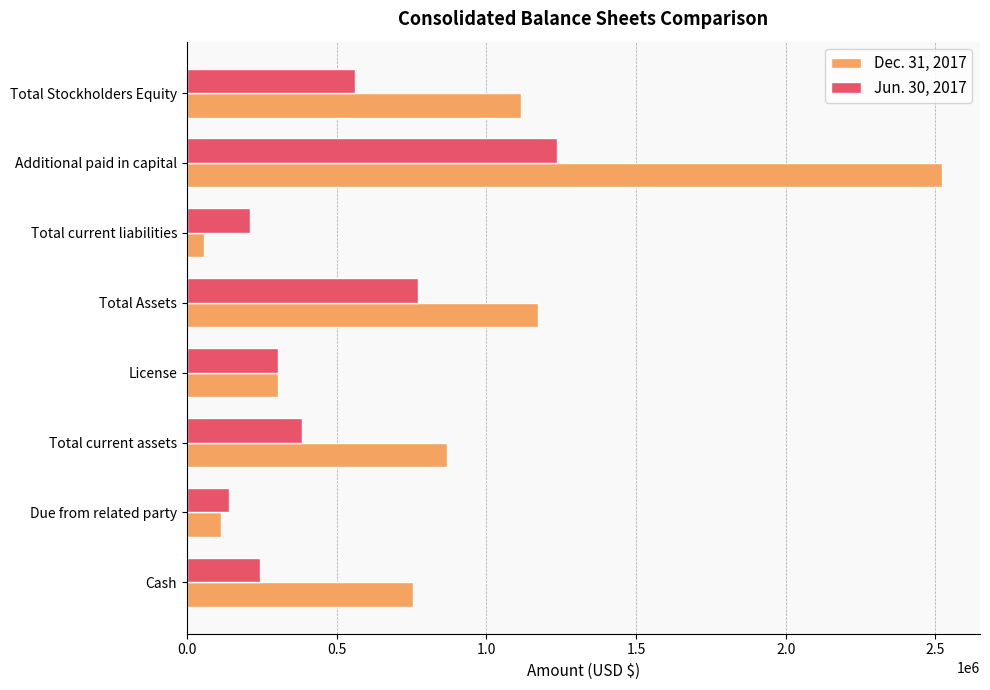

What is the greatest value displayed?

2522997